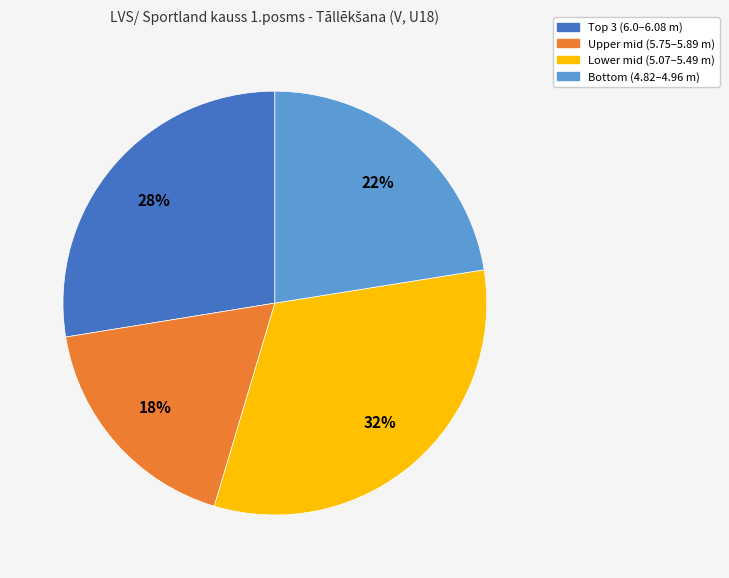

Is there any slice that represents more than half of the pie?

No